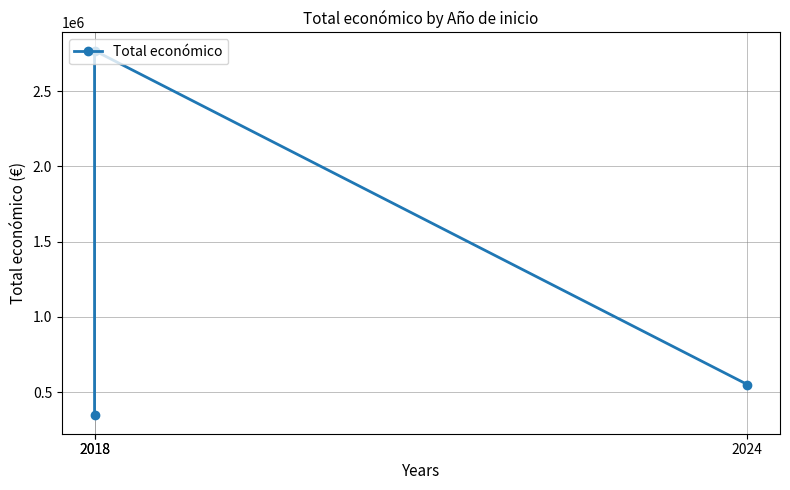

What is the value of the 2nd point from the left?

344243